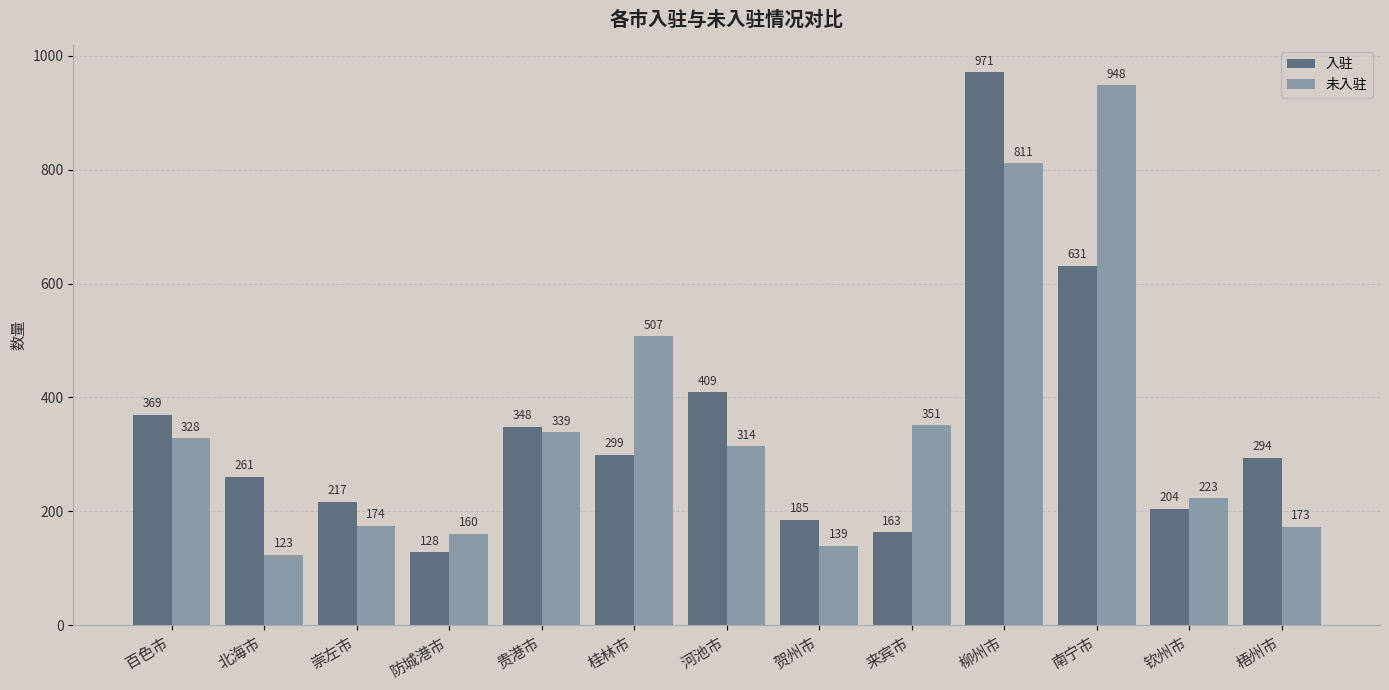

Reading left to right, what are all the values shown in this chart?

入驻: 369	261	217	128	348	299	409	185	163	971	631	204	294
未入驻: 328	123	174	160	339	507	314	139	351	811	948	223	173